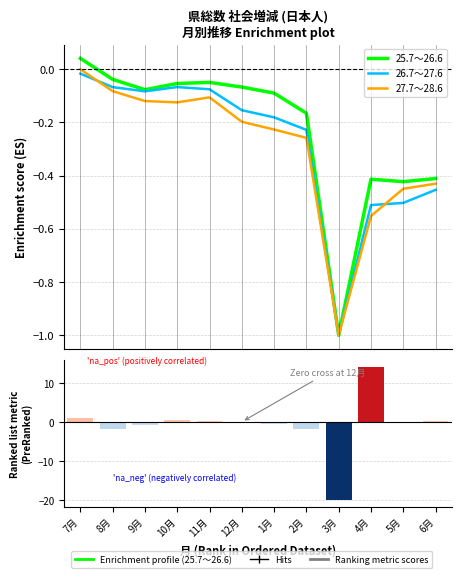

At how many categories does at least one series exceed 0?

1